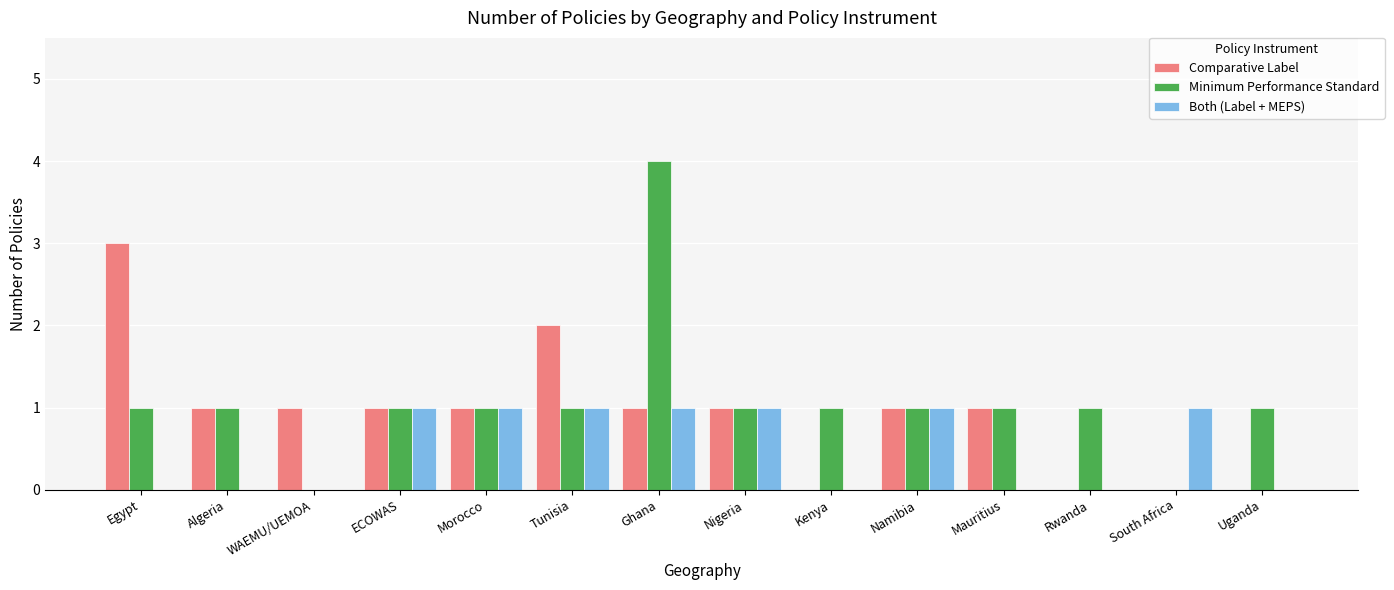

What is the greatest value displayed?

4